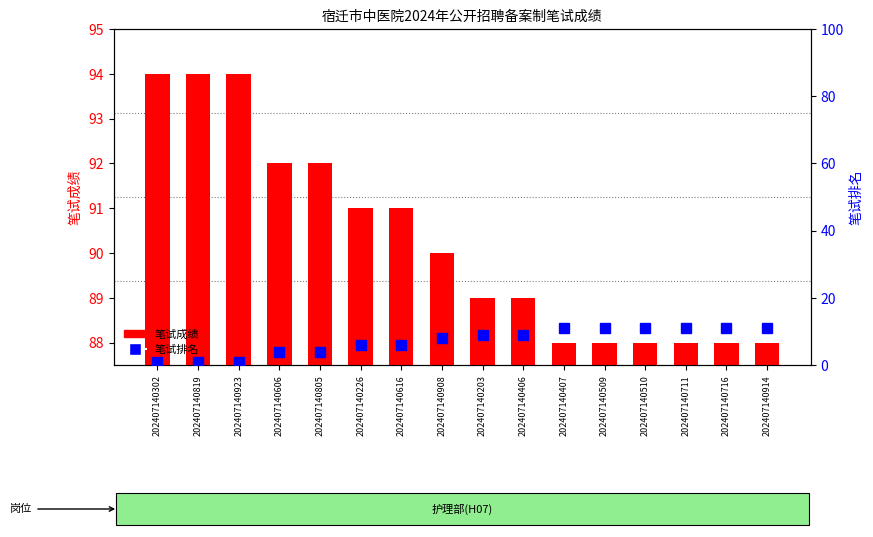

At which category does the chart reach its peak across all series?

202407140407